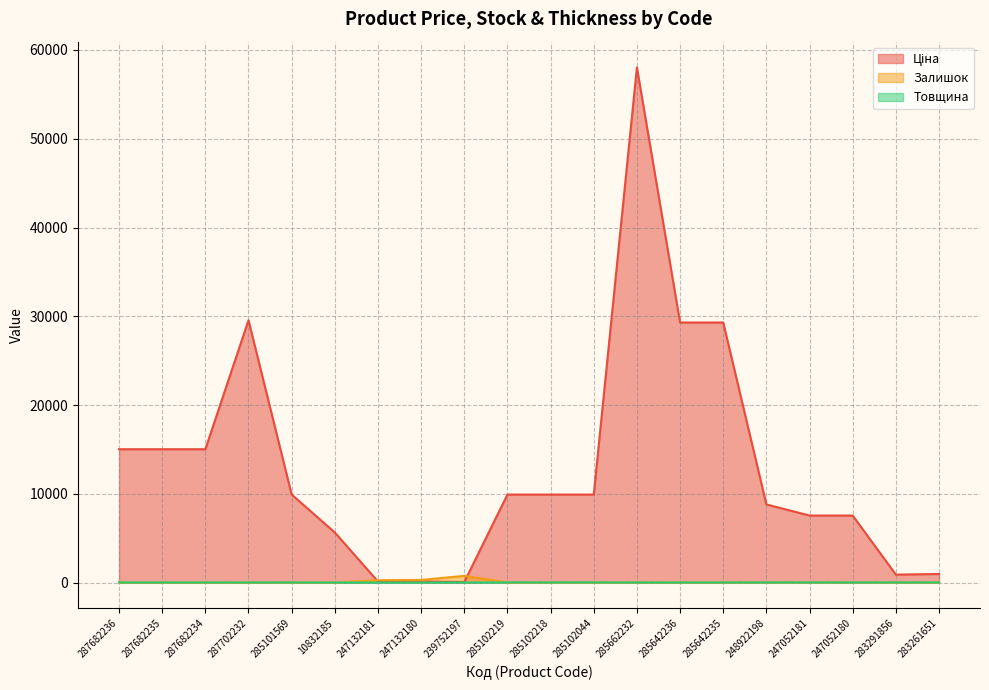

True or false: Ціна and Товщина intersect in this chart.

False